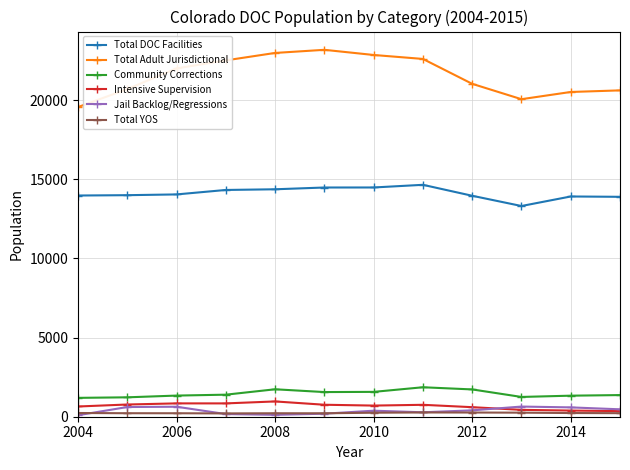

What is the greatest value displayed?

23186